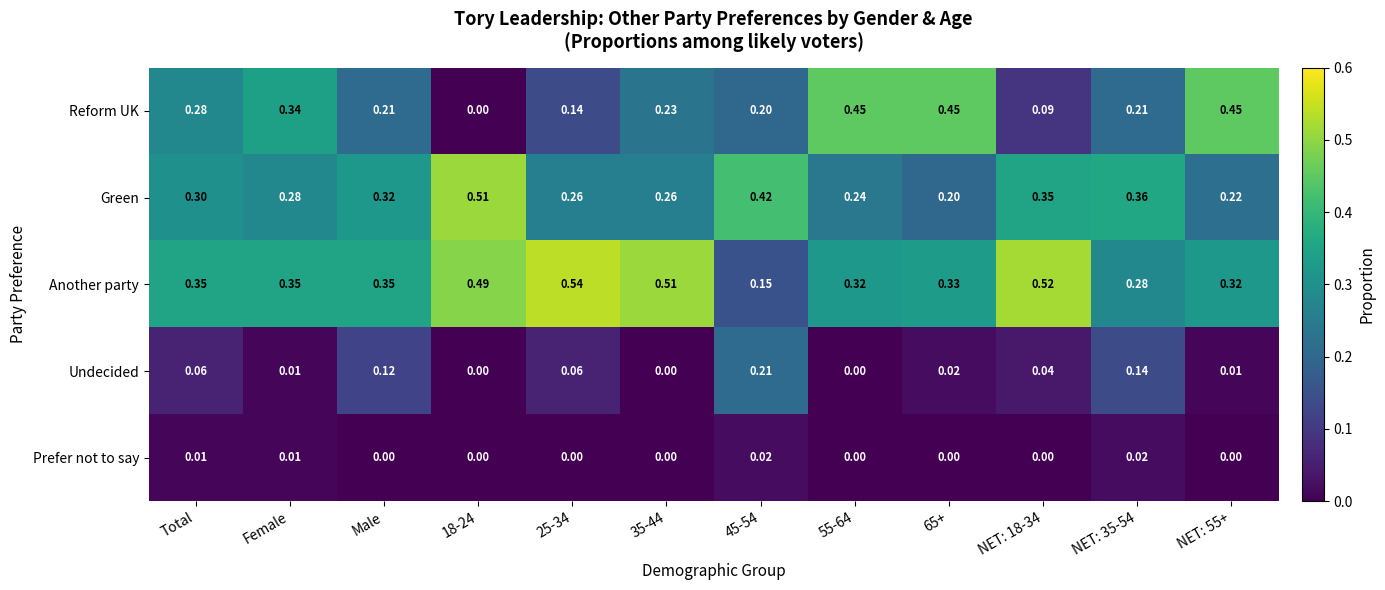

Which series has the largest range (max minus min)?

Reform UK